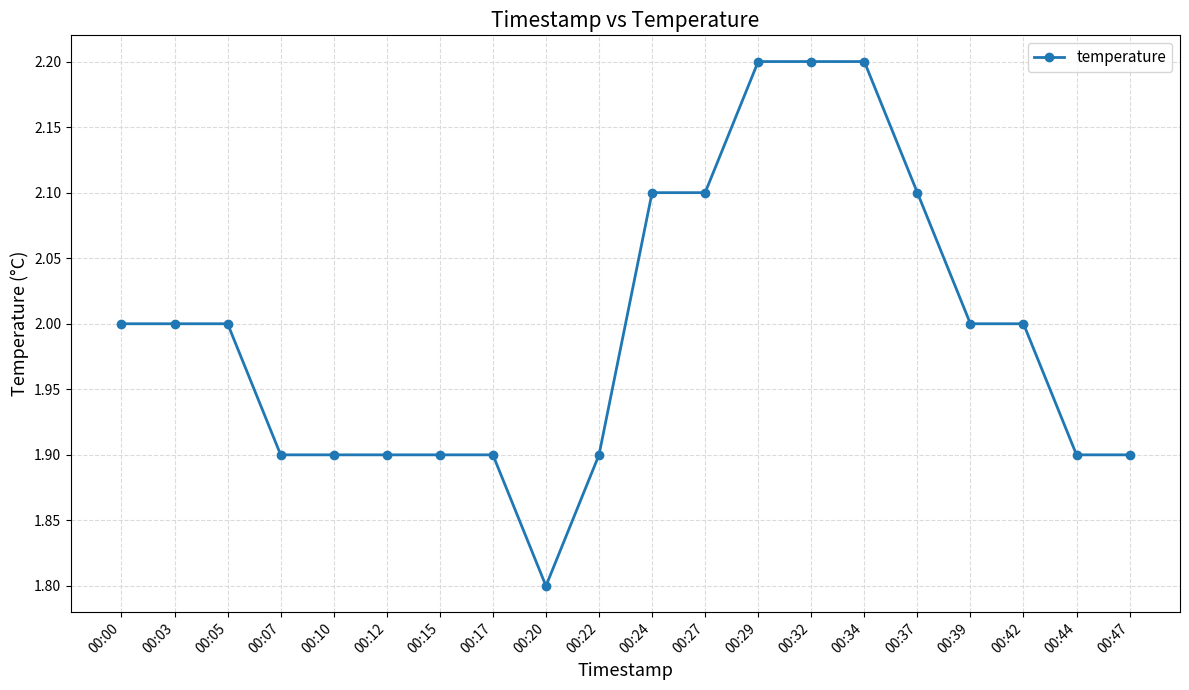

At which category does the chart reach its minimum across all series?

00:20